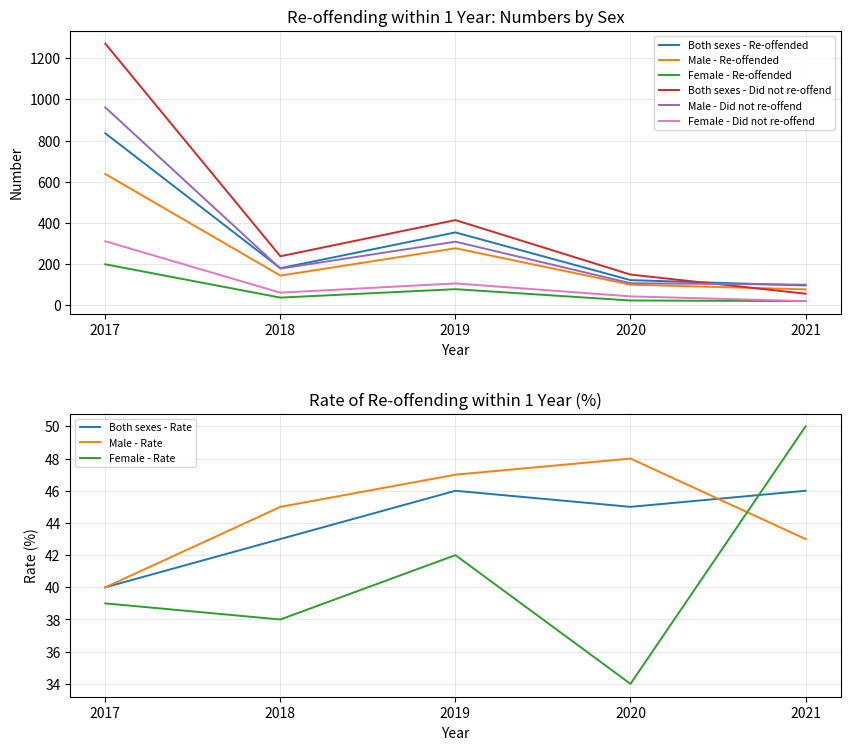

What is the difference between the maximum and minimum values in the Both sexes - Re-offended series?

740